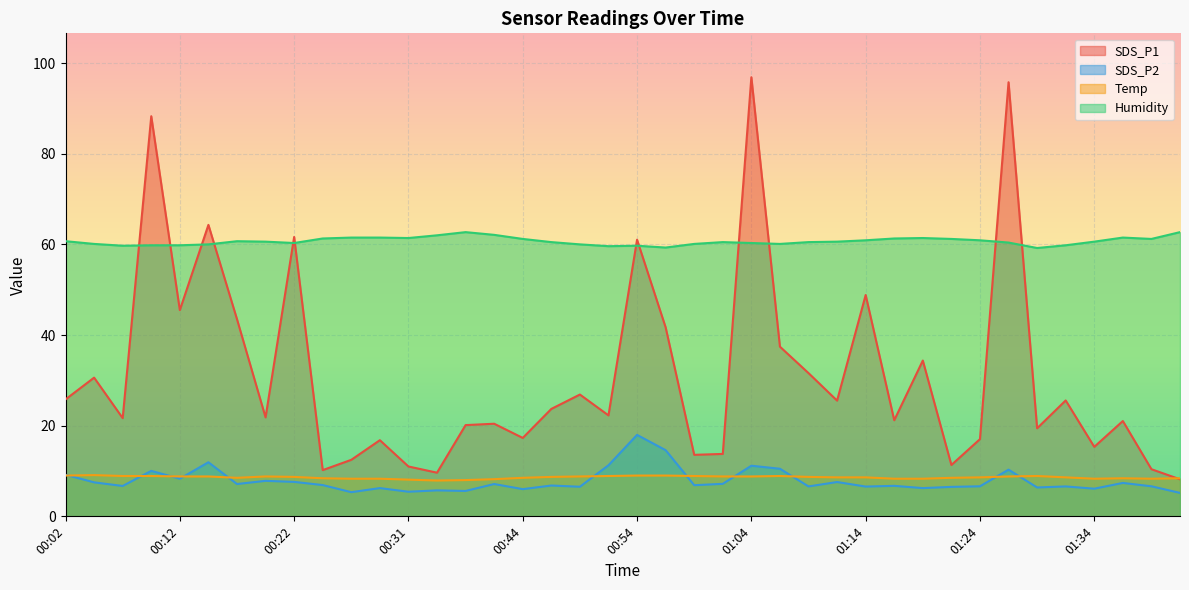

At which category does Temp reach its first local valley?

00:17